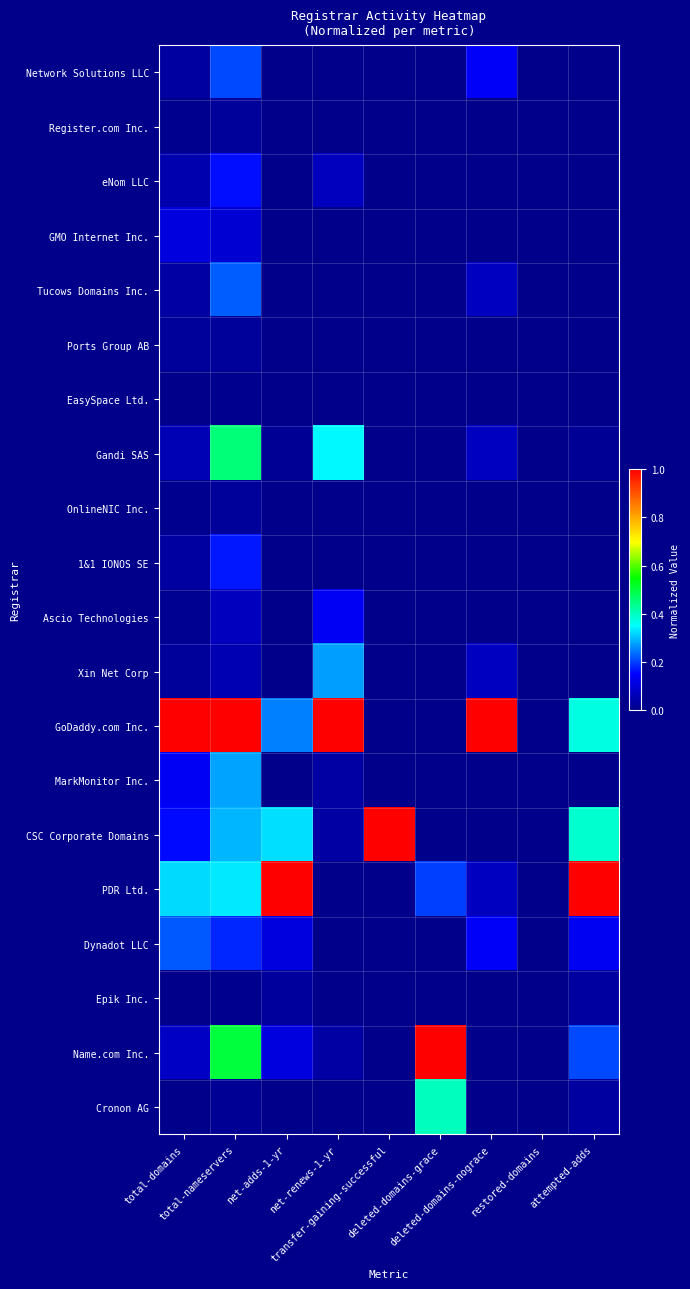

List the series in order of their peak value, lowest first.

EasySpace Ltd., Register.com Inc., Ports Group AB, OnlineNIC Inc., Epik Inc., GMO Internet Inc., Ascio Technologies, eNom LLC, 1&1 IONOS SE, Network Solutions LLC, Dynadot LLC, Tucows Domains Inc., Xin Net Corp, MarkMonitor Inc., Cronon AG, Gandi SAS, GoDaddy.com Inc., CSC Corporate Domains, PDR Ltd., Name.com Inc.